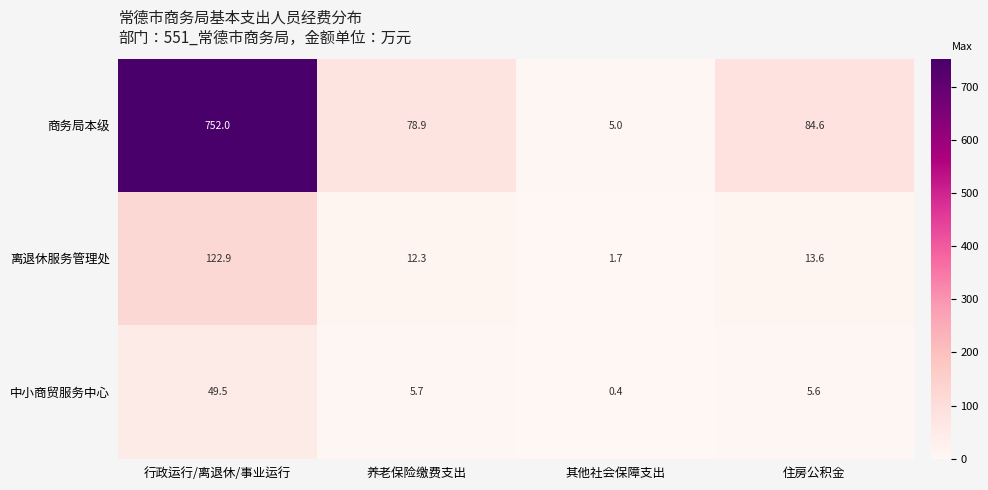

Where is 中小商贸服务中心 nearest to the value 24?

养老保险缴费支出